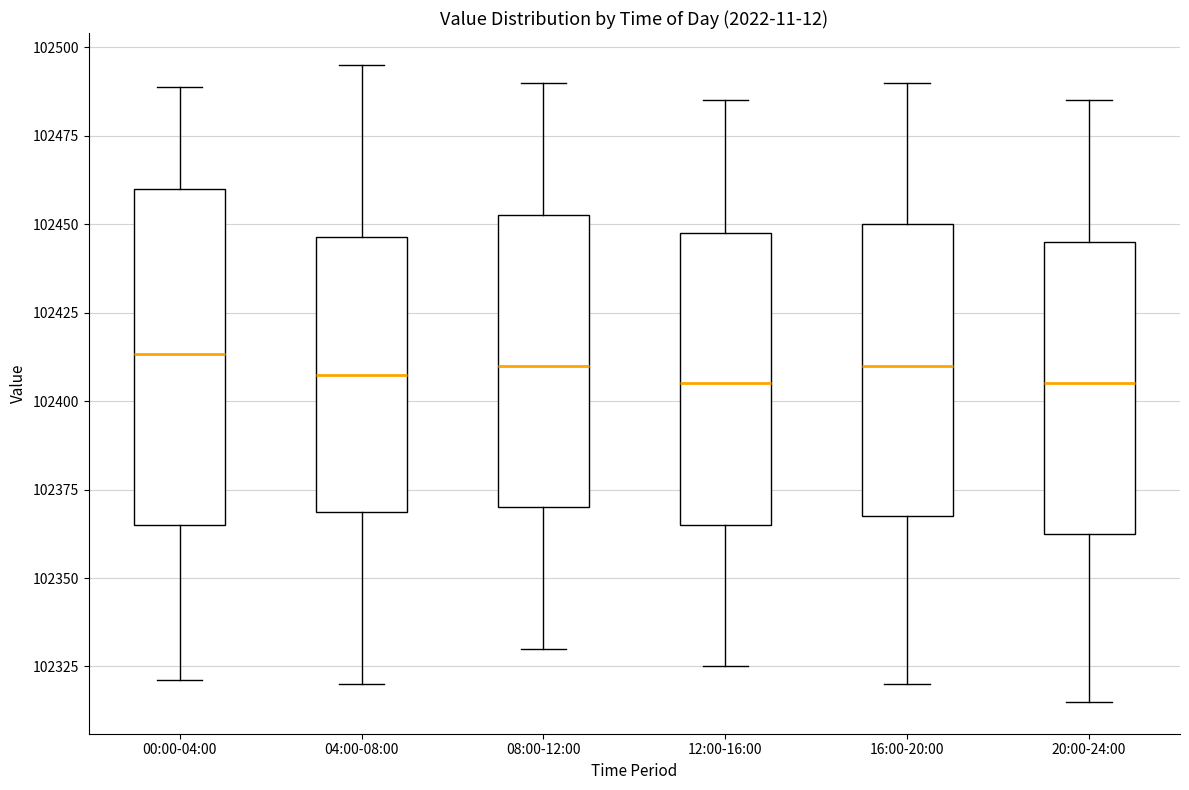

Reading left to right, read every box against the y-axis: the position of its median line, the range the box covers, and the ends of its whiskers. The values are not printed on the chart, so give them approximately, as read against the axis.

00:00-04:00: median 102415, box 102365 to 102460, whiskers 102320 to 102490
04:00-08:00: median 102410, box 102370 to 102445, whiskers 102320 to 102495
08:00-12:00: median 102410, box 102370 to 102455, whiskers 102330 to 102490
12:00-16:00: median 102405, box 102365 to 102450, whiskers 102325 to 102485
16:00-20:00: median 102410, box 102370 to 102450, whiskers 102320 to 102490
20:00-24:00: median 102405, box 102365 to 102445, whiskers 102315 to 102485